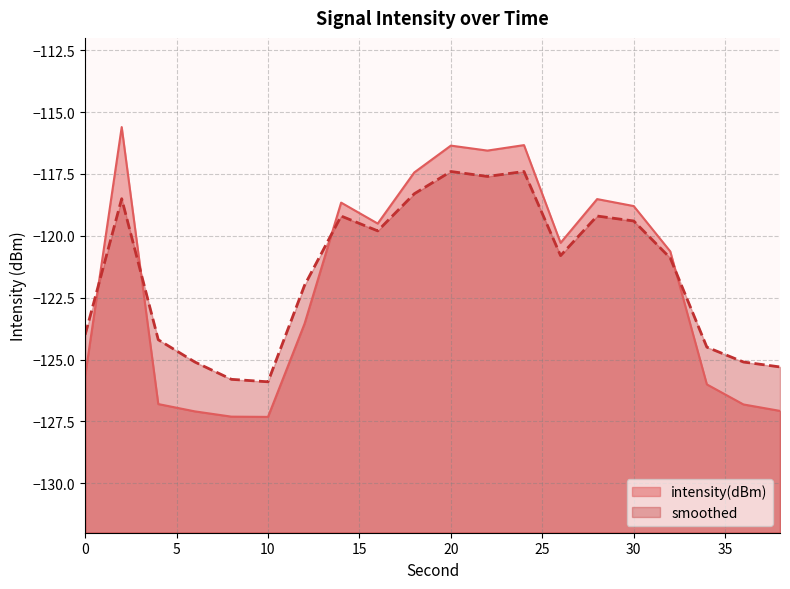

What is the sum of all smoothed values?

-2430.4